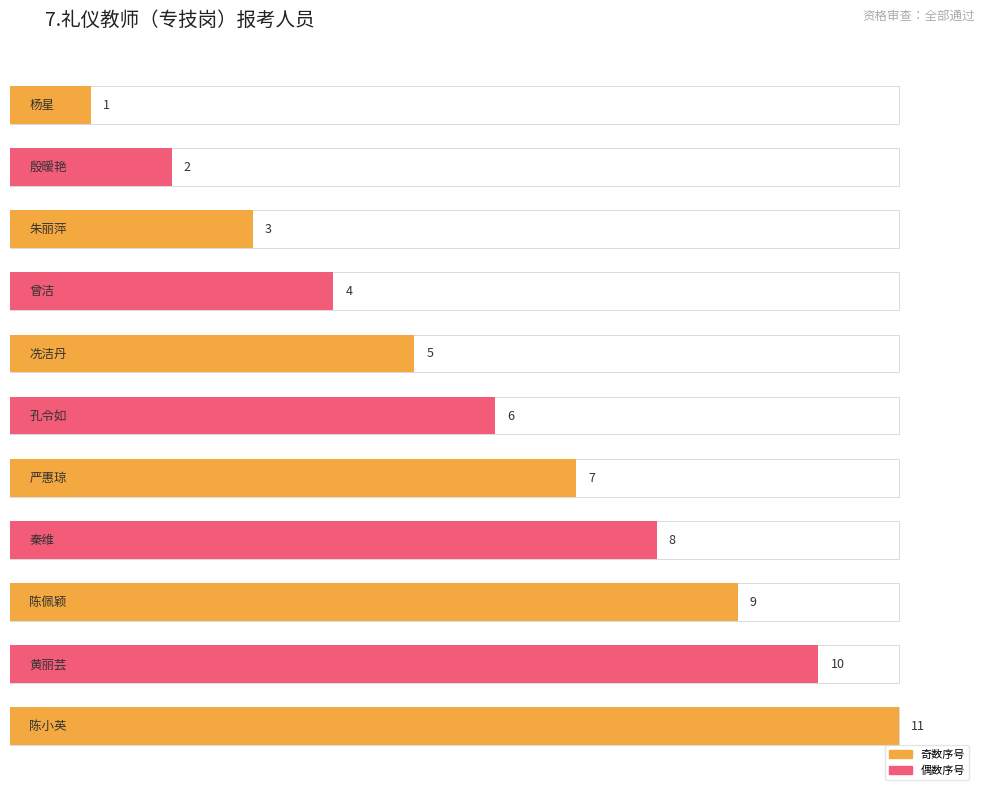

Rank the categories by value from highest to lowest.

陈小英, 黄丽芸, 陈佩颖, 秦维, 严惠琼, 孔令如, 冼洁丹, 曾洁, 朱丽萍, 殷暧艳, 杨星